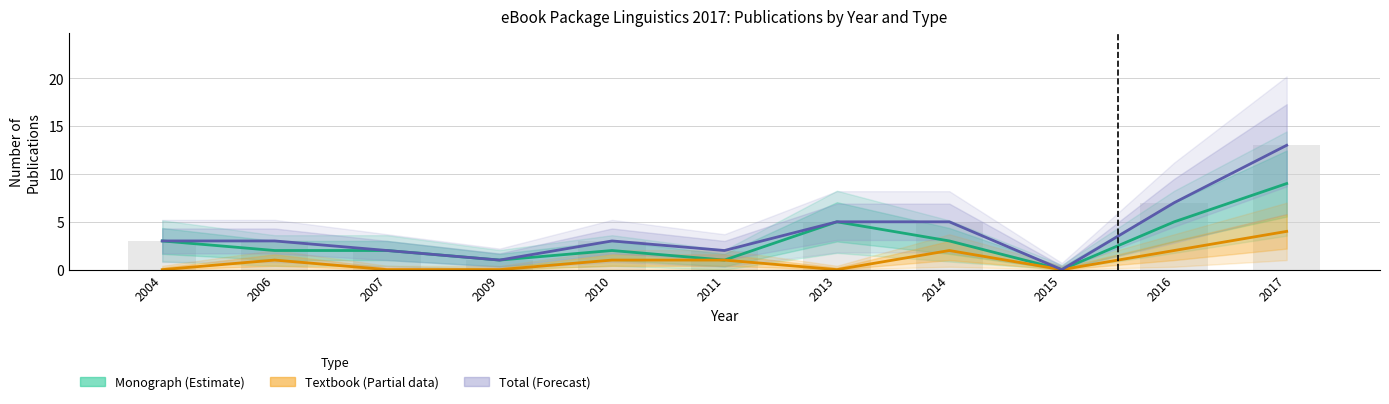

How many bars are there in total?

33